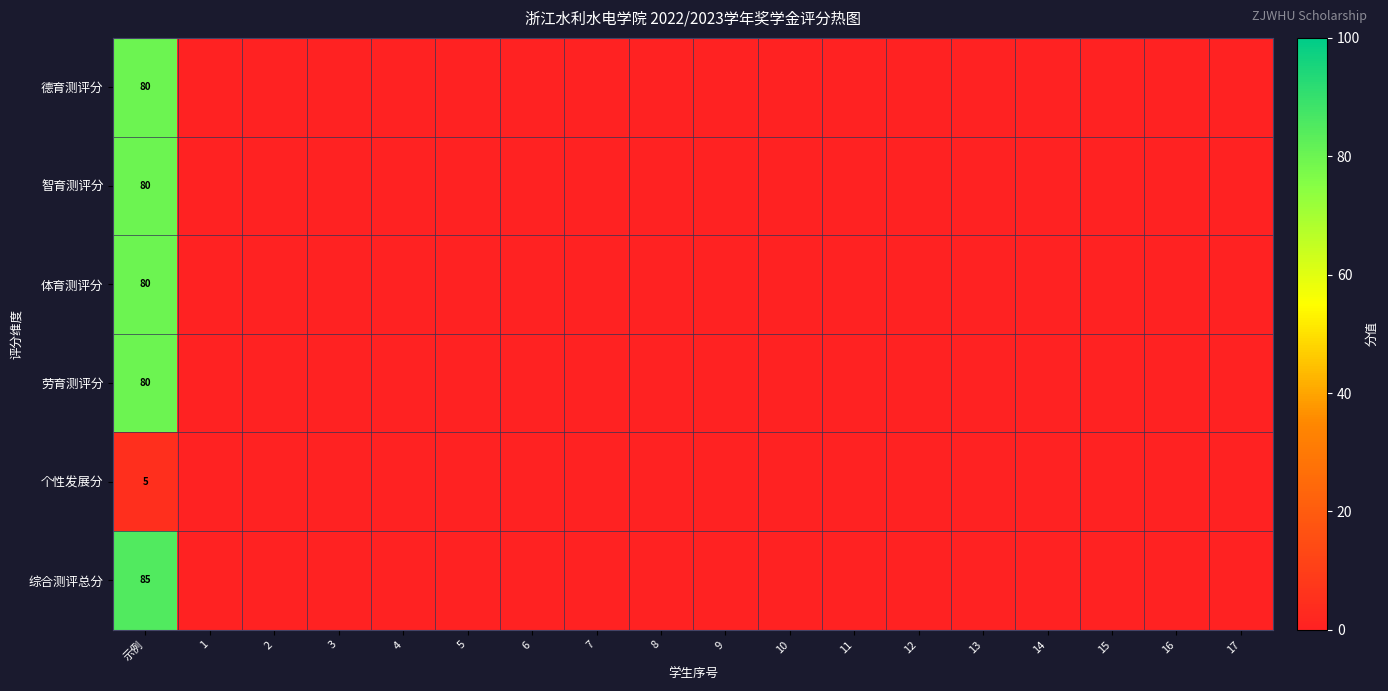

Is it true that 综合测评总分 equals 85 at 示例?

True